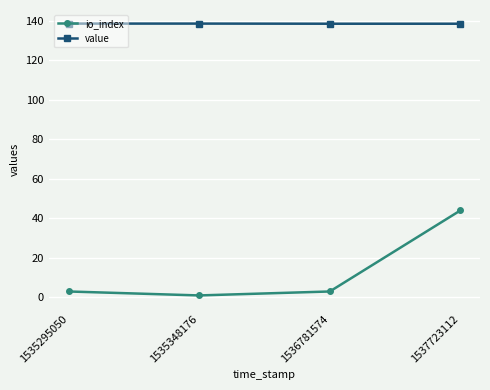

Is it true that io_index equals 1.0 at 1535348176?

True